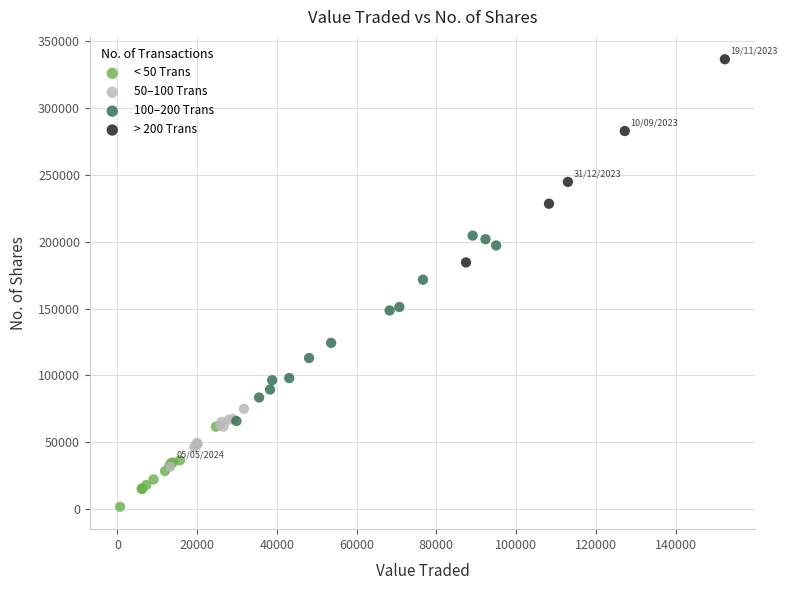

What are all the series names shown in the legend?

< 50 Trans, 50–100 Trans, 100–200 Trans, > 200 Trans